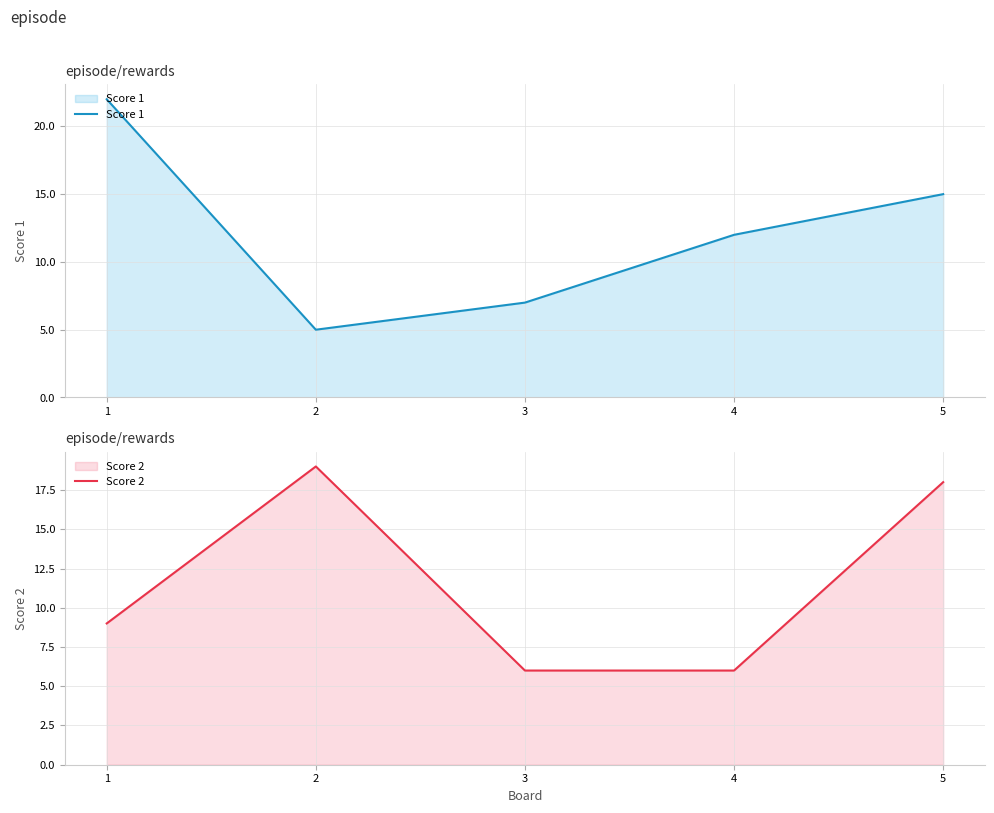

Which series has the largest total across all categories?

Score 1